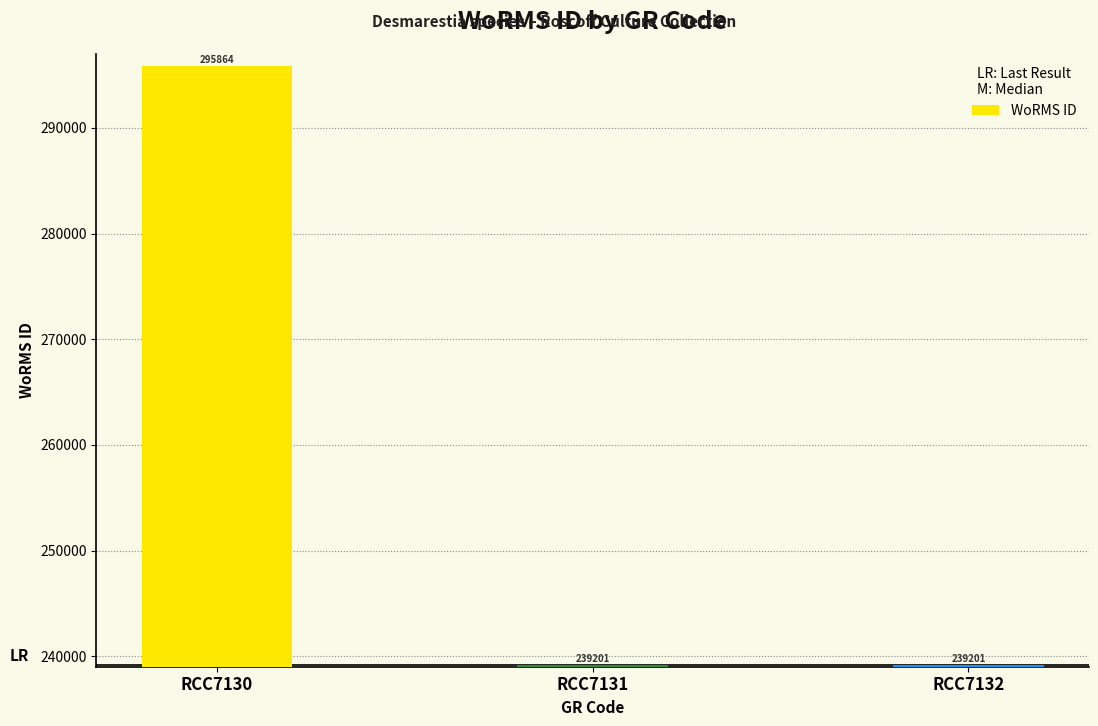

Reading right to left, what are all the values shown in this chart?

239201	239201	295864